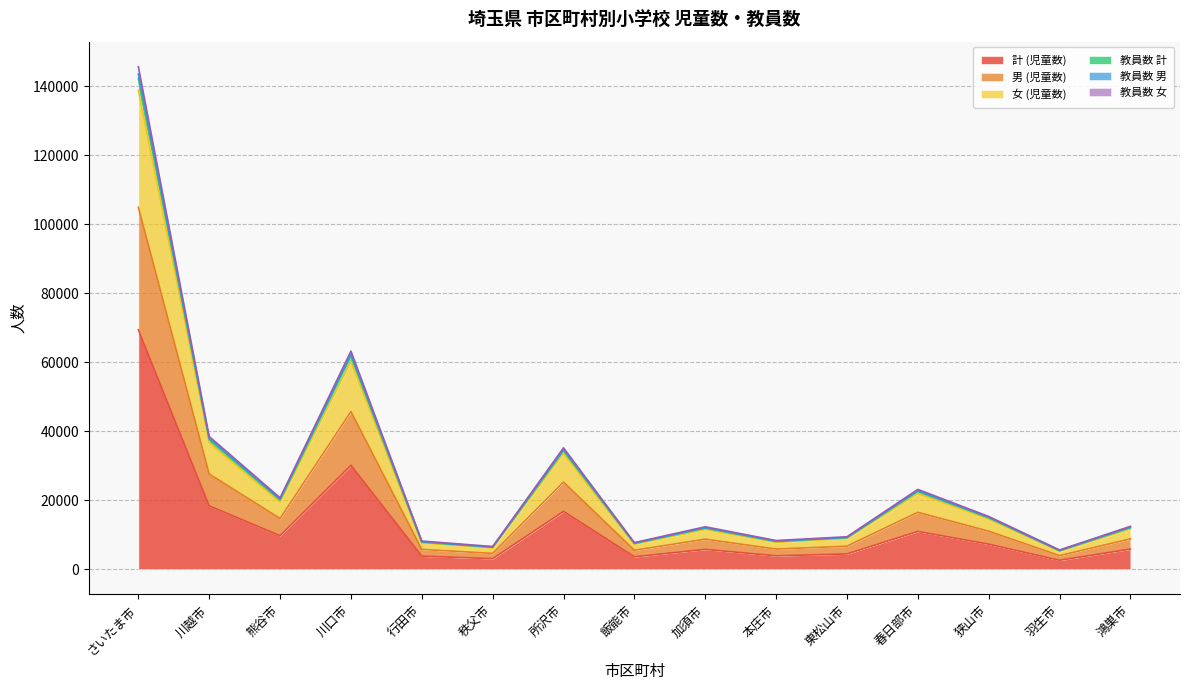

What is the label of the 8th point from the left?

飯能市